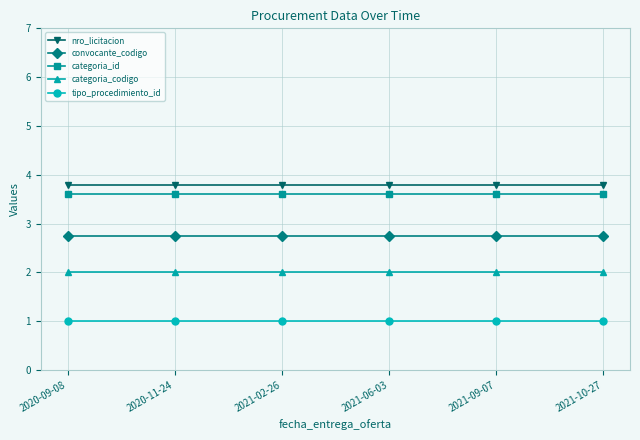

Is it true that categoria_codigo equals 2.0 at 2021-09-07?

True